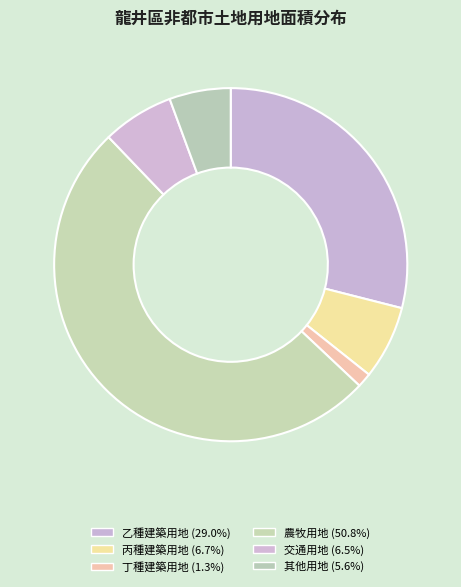

How much of the chart is everything except 乙種建築用地?

71.0%